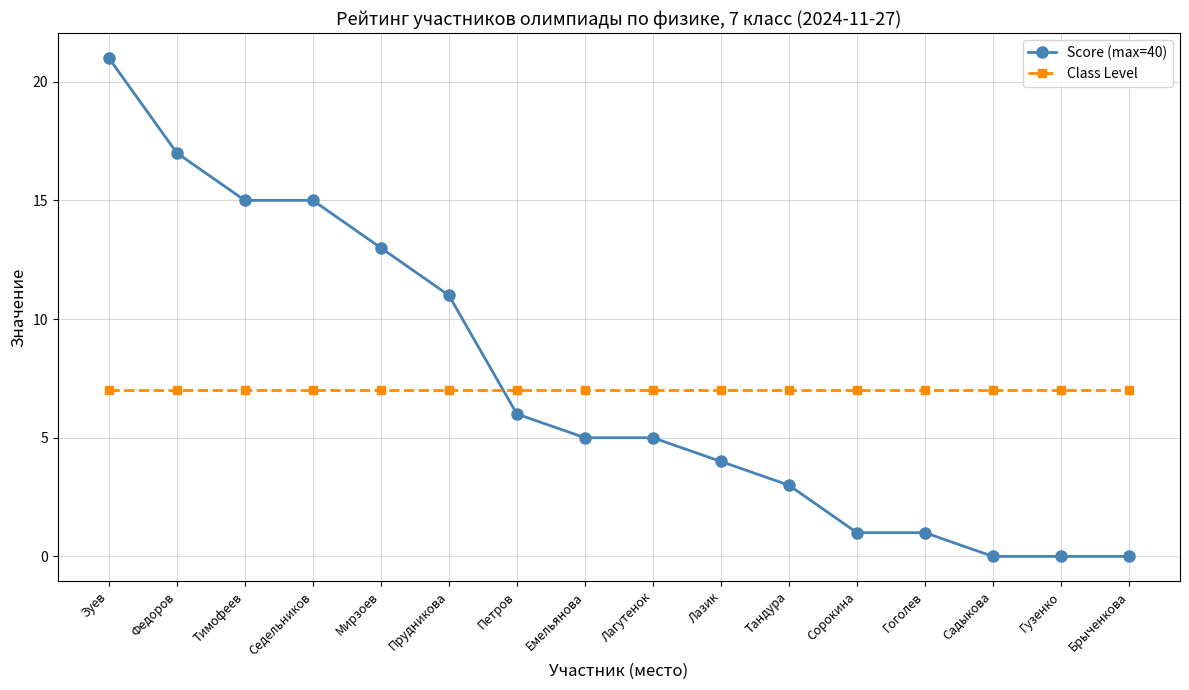

What is the greatest value displayed?

21